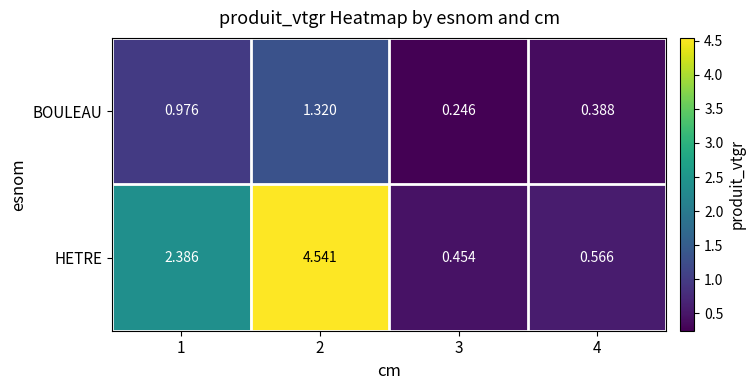

Which series has the largest total across all categories?

HETRE